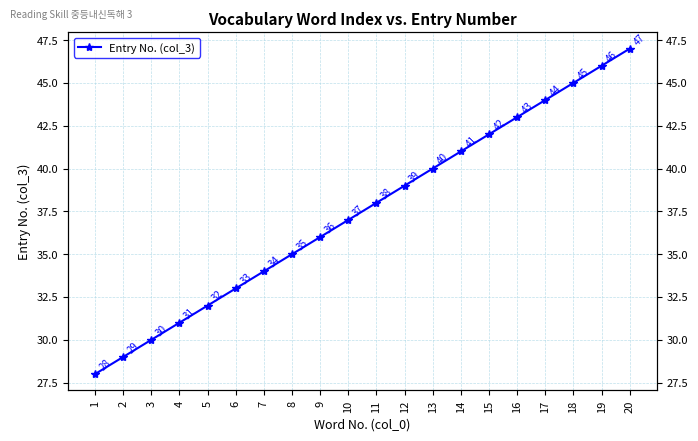

Between 8 and 5, which is larger?

8